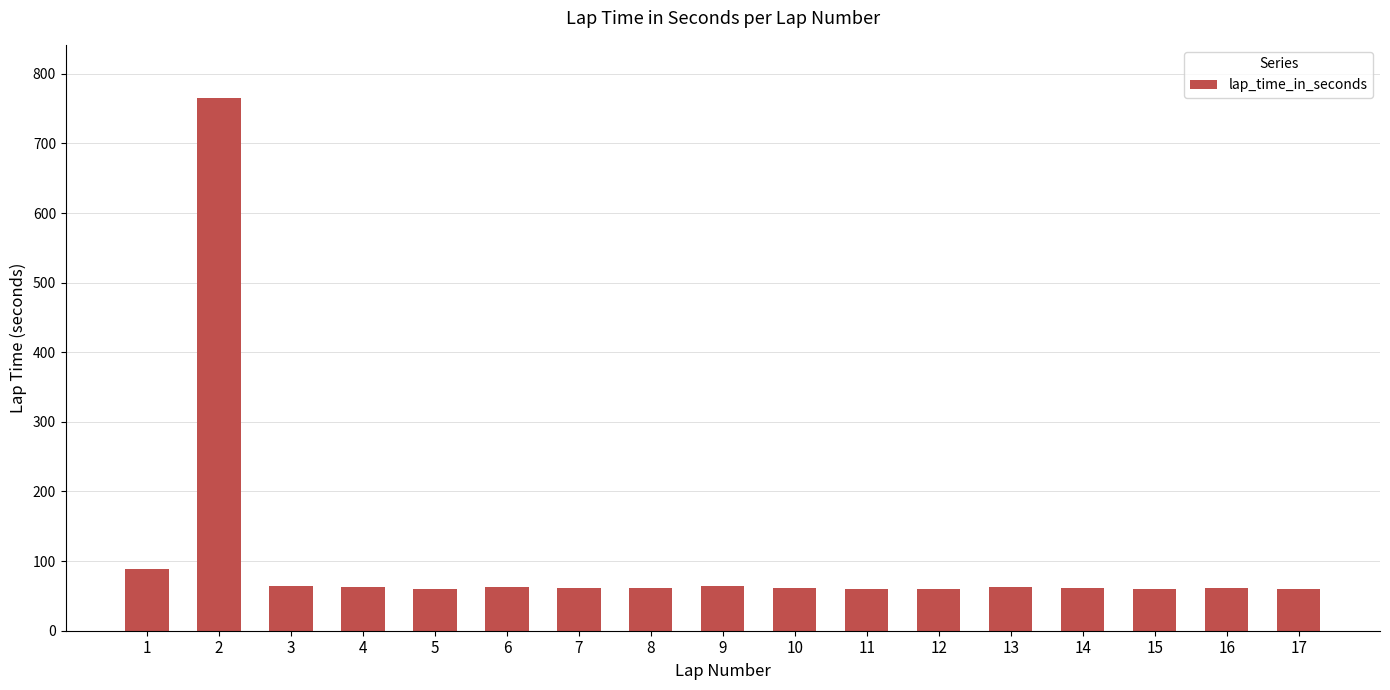

What is the maximum value shown in the chart?

765.1